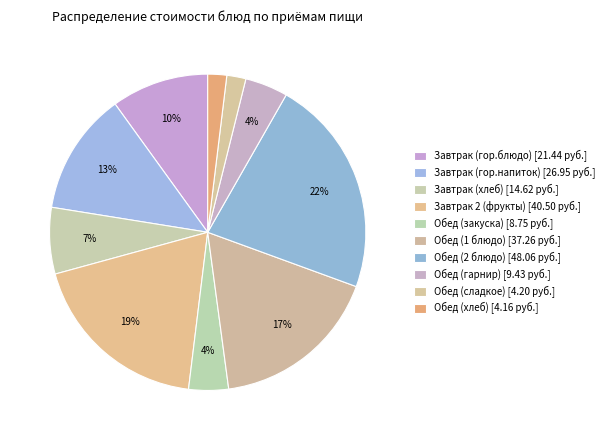

Count the number of slices in the pie.

10